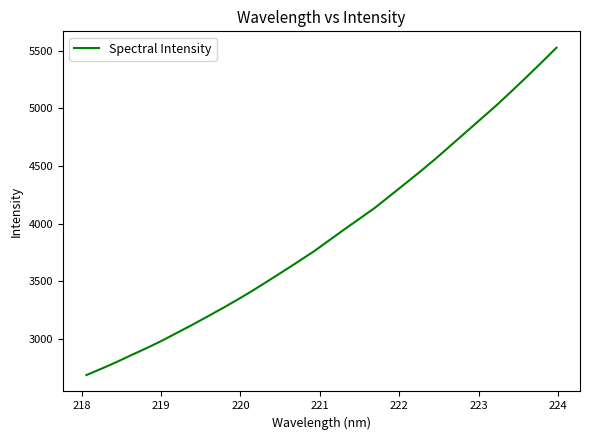

Reading left to right, extract all data points from this chart.

2684.4	2740.4	2798.5	2860.4	2920.7	2984.7	3053.5	3122.6	3194.3	3267.4	3342.7	3421.4	3504.3	3587.9	3673.2	3759.2	3854.3	3949.3	4041.9	4135.1	4239.8	4344.9	4450.8	4560.4	4675.7	4790.9	4906.5	5022.0	5144.4	5269.3	5396.6	5526.4